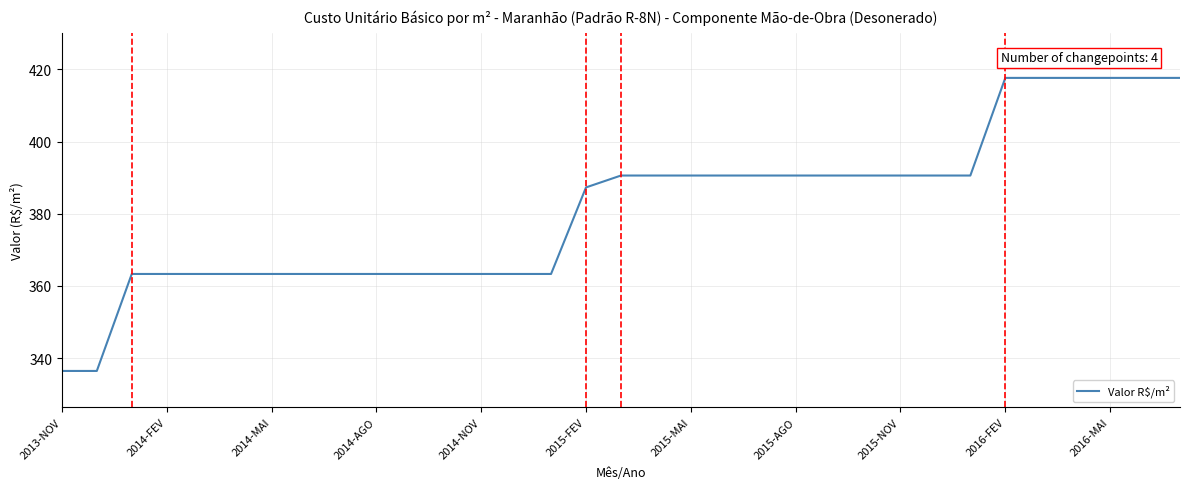

What is the difference between the maximum and minimum values?

81.1